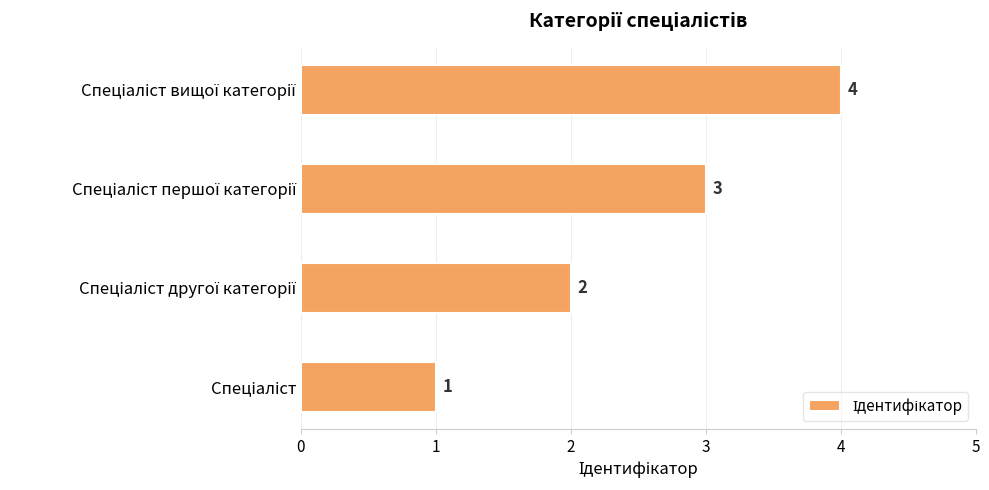

What is the maximum value shown in the chart?

4